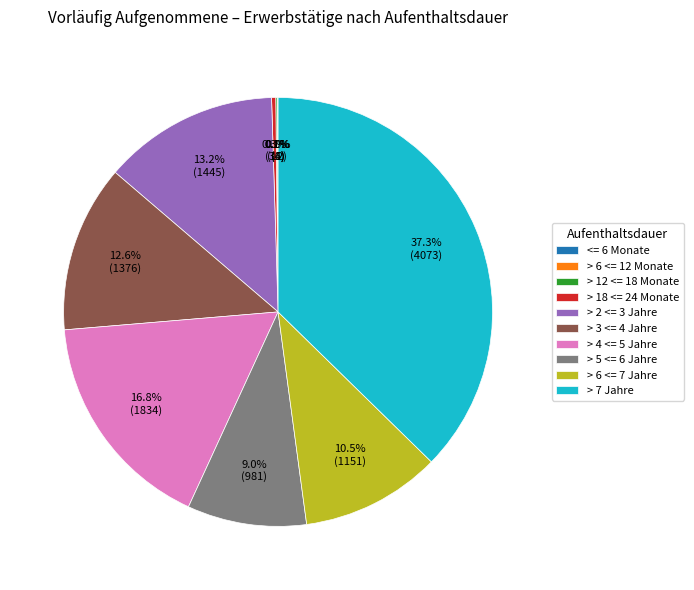

To the nearest percent, what is the average slice percentage?

10%